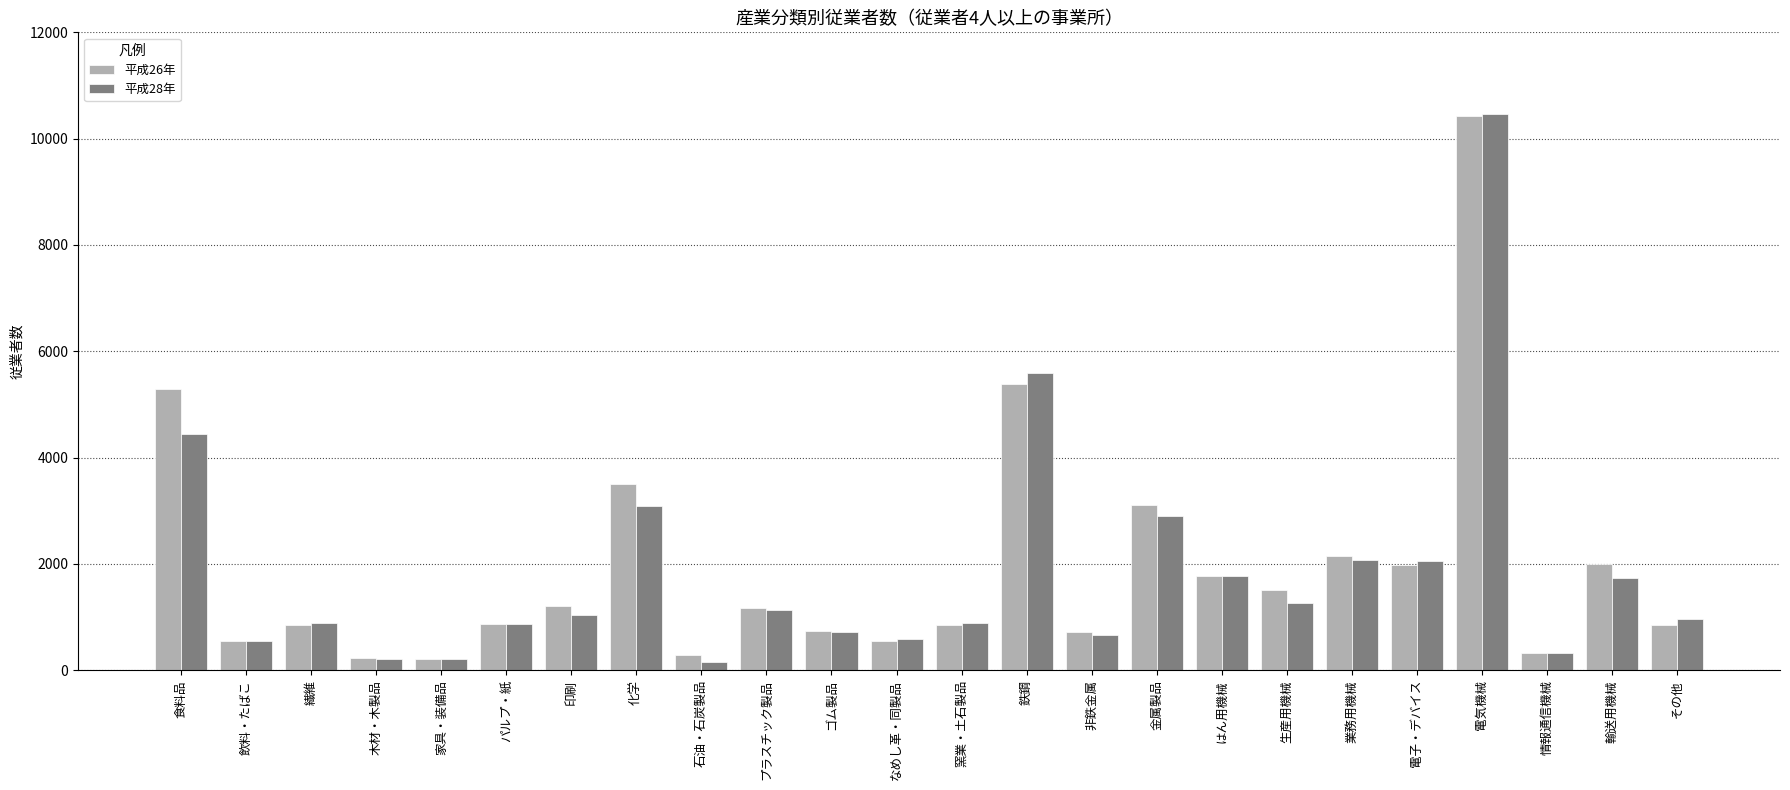

What is the difference between the 平成28年 values at 非鉄金属 and 電子・デバイス?

1393